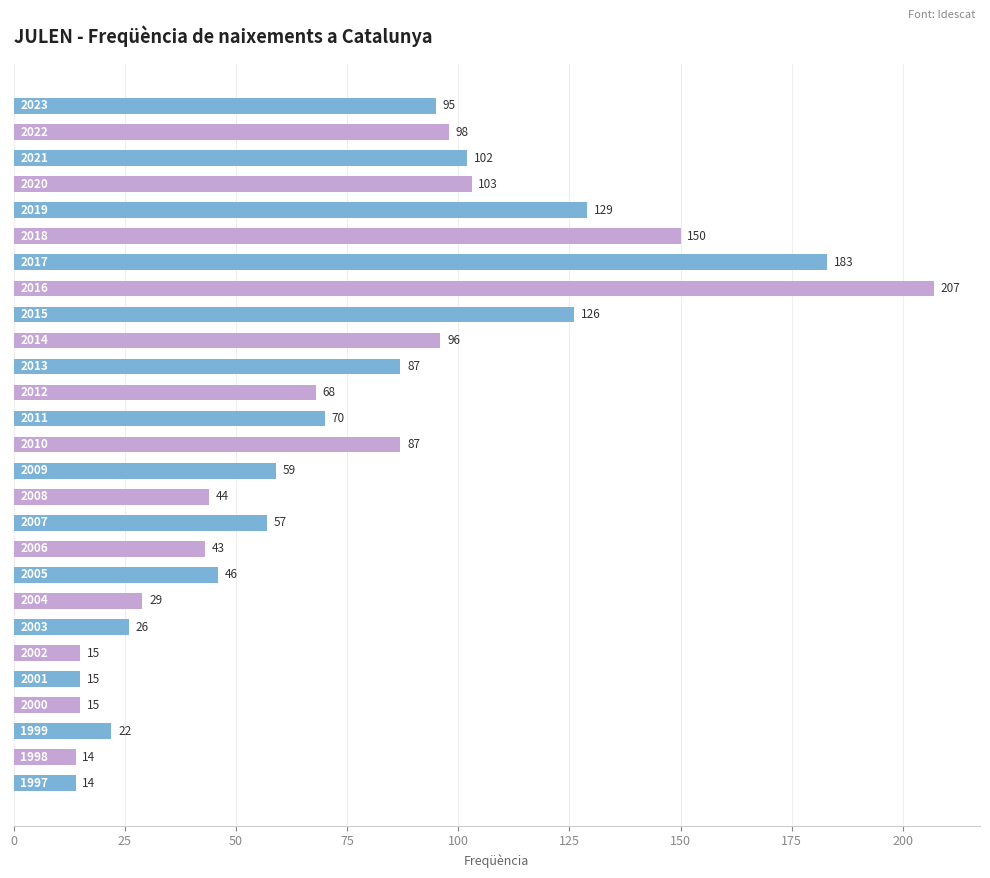

What is the average value?

74